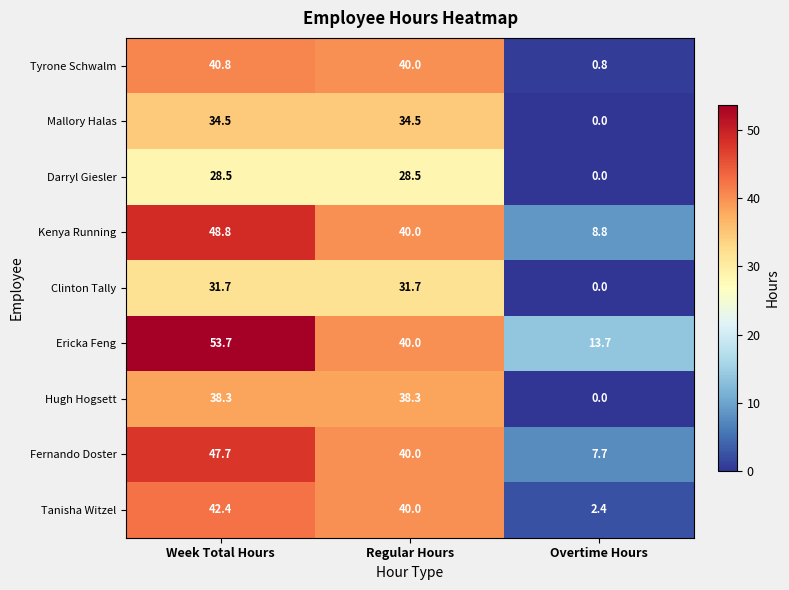

Reading left to right, what are all the values shown in this chart?

Tyrone Schwalm: Week Total Hours=40.8	Regular Hours=40.0	Overtime Hours=0.8
Mallory Halas: Week Total Hours=34.5	Regular Hours=34.5	Overtime Hours=0.0
Darryl Giesler: Week Total Hours=28.5	Regular Hours=28.5	Overtime Hours=0.0
Kenya Running: Week Total Hours=48.8	Regular Hours=40.0	Overtime Hours=8.8
Clinton Tally: Week Total Hours=31.7	Regular Hours=31.7	Overtime Hours=0.0
Ericka Feng: Week Total Hours=53.7	Regular Hours=40.0	Overtime Hours=13.7
Hugh Hogsett: Week Total Hours=38.3	Regular Hours=38.3	Overtime Hours=0.0
Fernando Doster: Week Total Hours=47.7	Regular Hours=40.0	Overtime Hours=7.7
Tanisha Witzel: Week Total Hours=42.4	Regular Hours=40.0	Overtime Hours=2.4